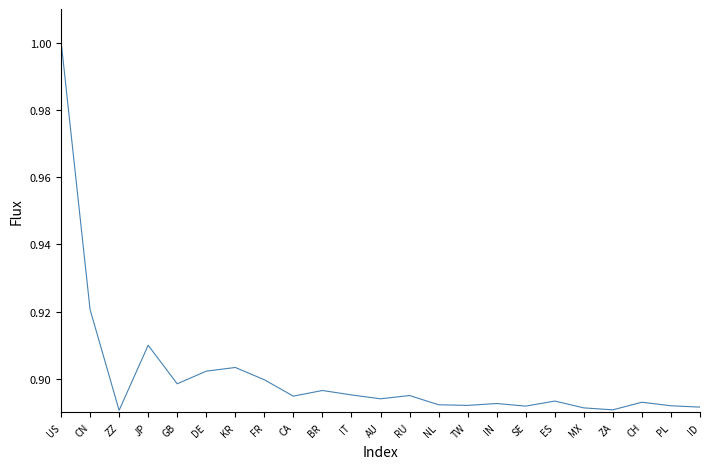

What is the maximum value shown in the chart?

1.0